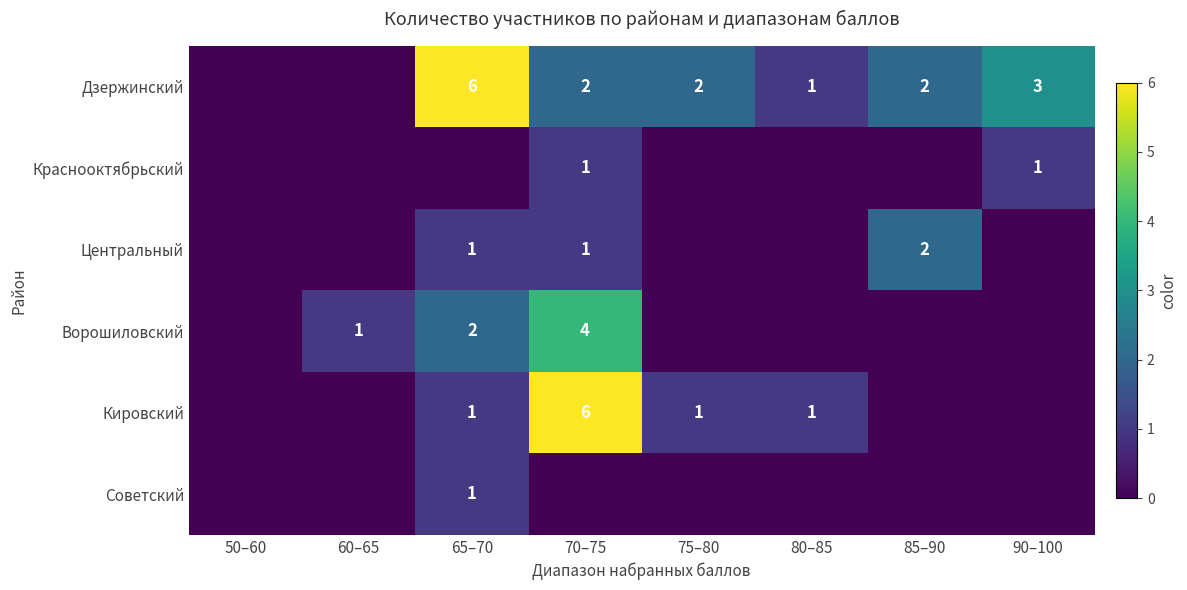

Is the value of Ворошиловский at 70–75 greater than the value of Кировский at 75–80?

Yes